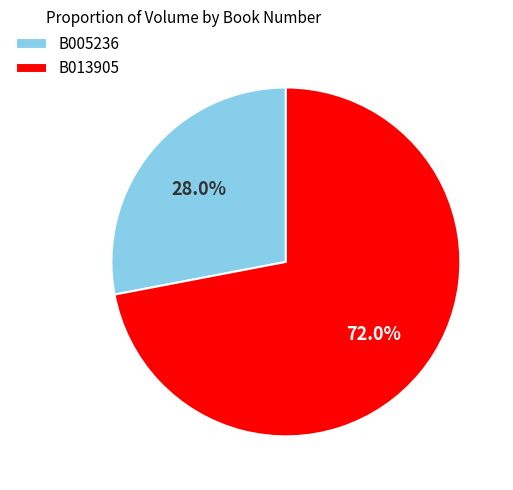

Which has a higher value, B013905 or B005236?

B013905